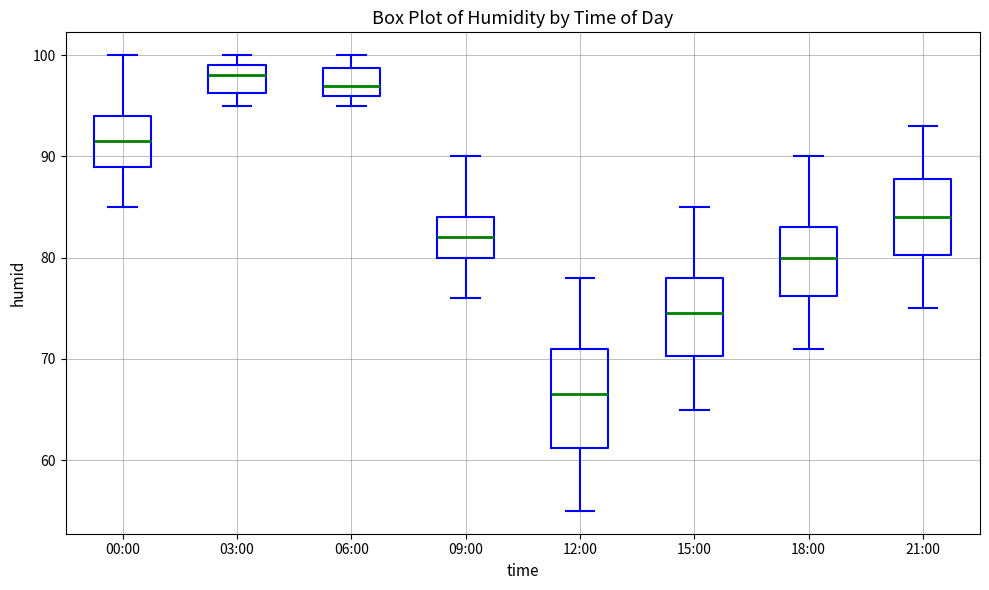

Where is the upper edge of the box for 09:00 on the y-axis? The values are not printed on the chart, so give them approximately, as read against the axis.

84